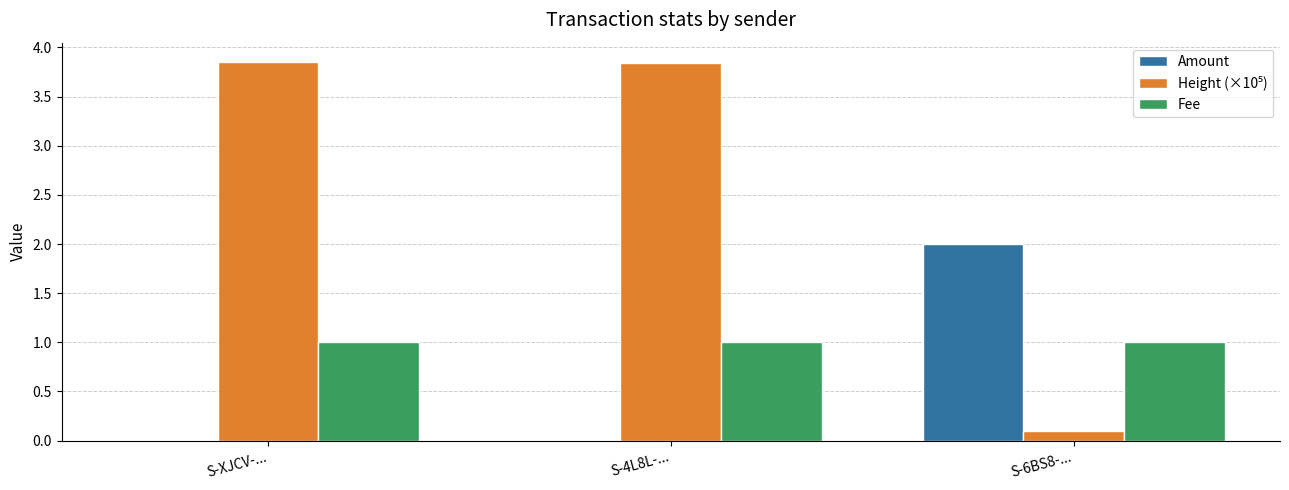

True or false: Fee has a value of 1.7 at S-XJCV-....

False